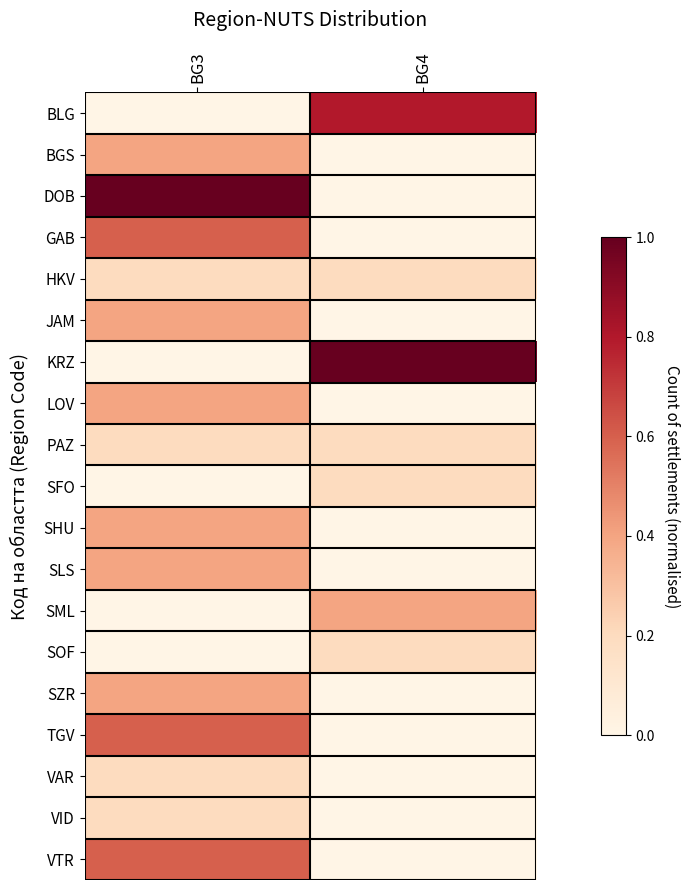

At which category is the sum across all series the highest?

BG3